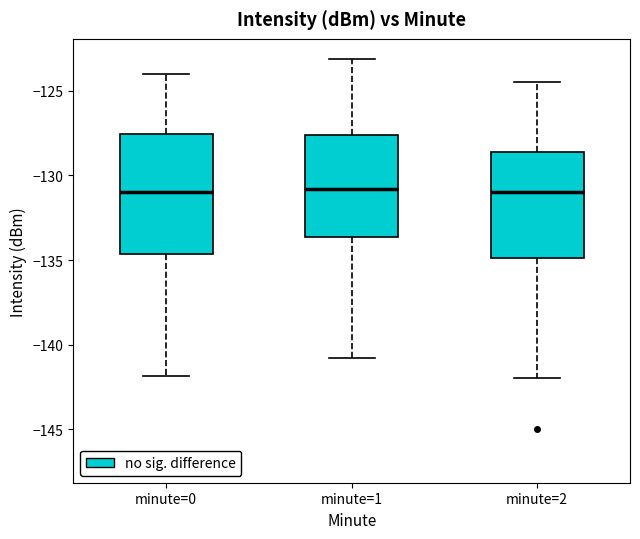

Reading left to right, read every box against the y-axis: the position of its median line, the range the box covers, and the ends of its whiskers. The values are not printed on the chart, so give them approximately, as read against the axis.

minute=0: median -131.0, box -134.5 to -127.5, whiskers -142.0 to -124.0
minute=1: median -131.0, box -133.5 to -127.5, whiskers -141.0 to -123.0
minute=2: median -131.0, box -135.0 to -128.5, whiskers -142.0 to -124.5